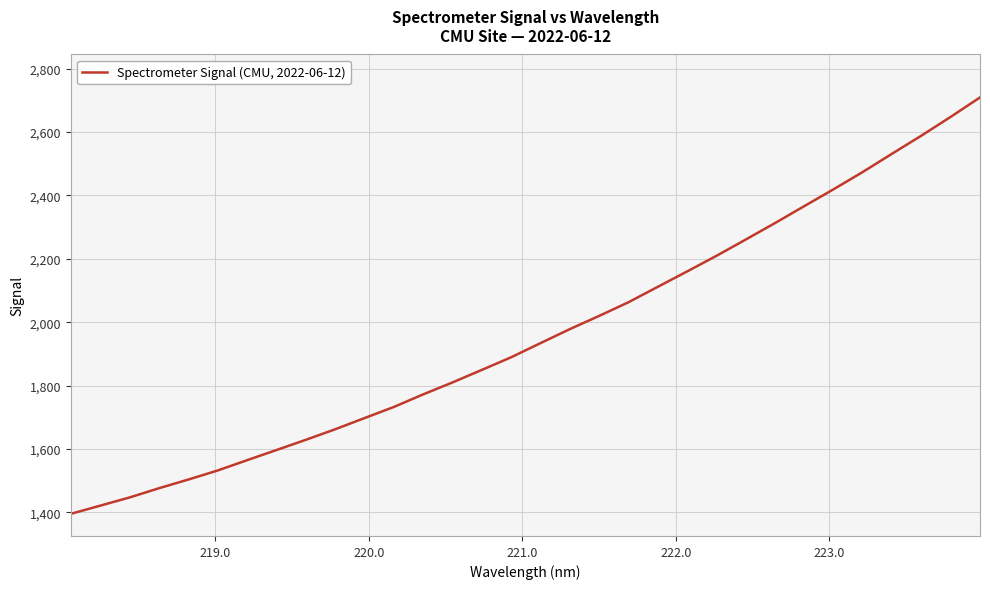

What is the greatest value displayed?

2709.3